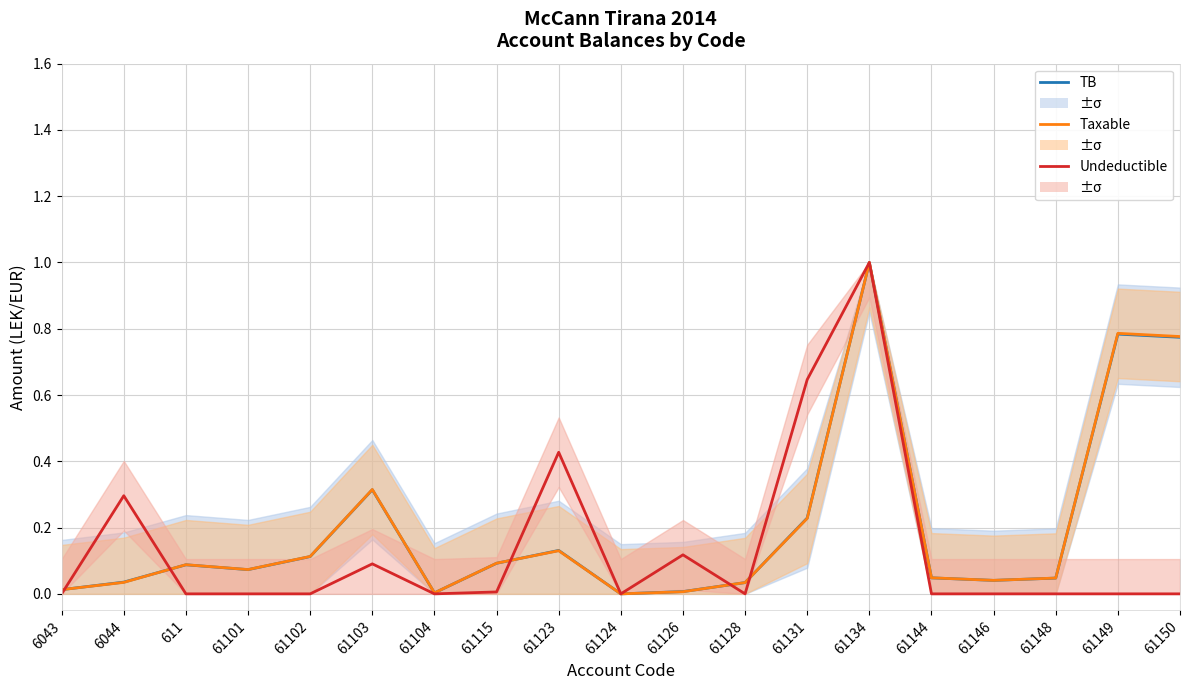

In Undeductible, how many points are lower than both neighbors (excluding endpoints)?

3